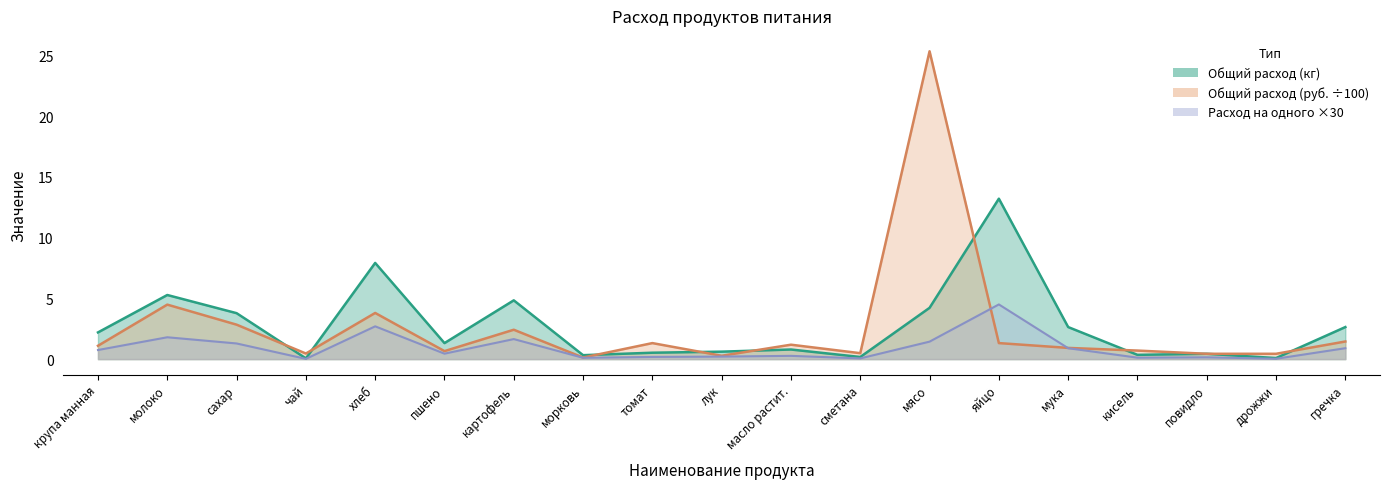

What is the spread (max minus min) of values at молоко?

3.5